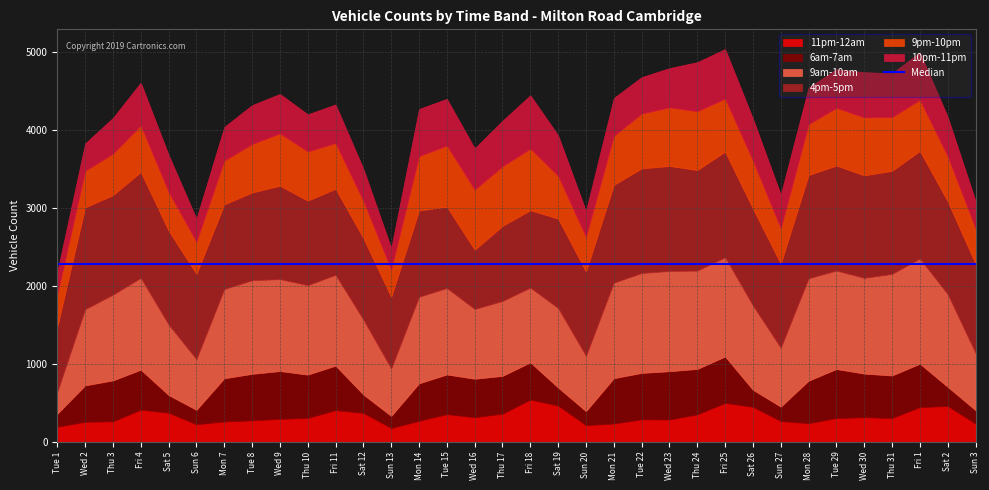

What is the difference between the maximum and minimum values in the 9pm-10pm series?

440